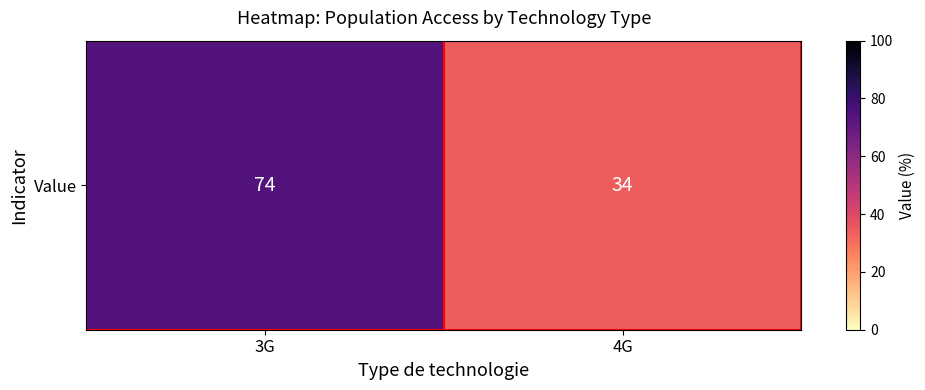

Count the number of data series in this chart.

1